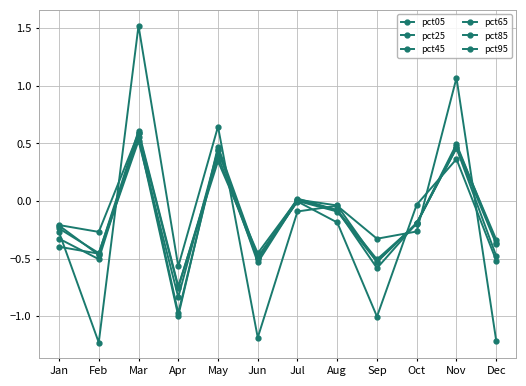

True or false: pct65 has a value of 0.5 at Nov.

True